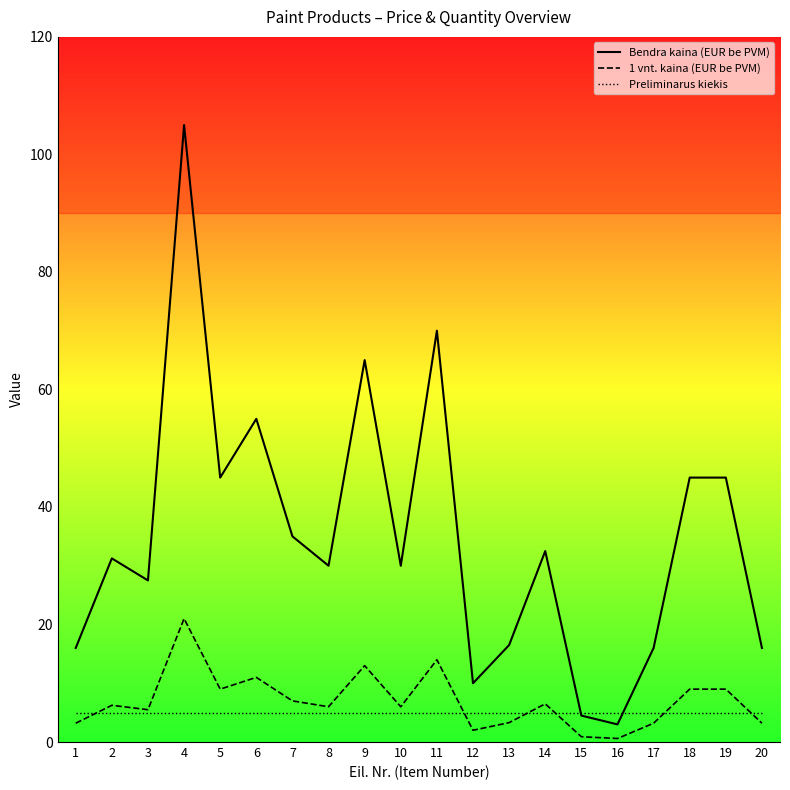

At how many categories does at least one series exceed 29?

12